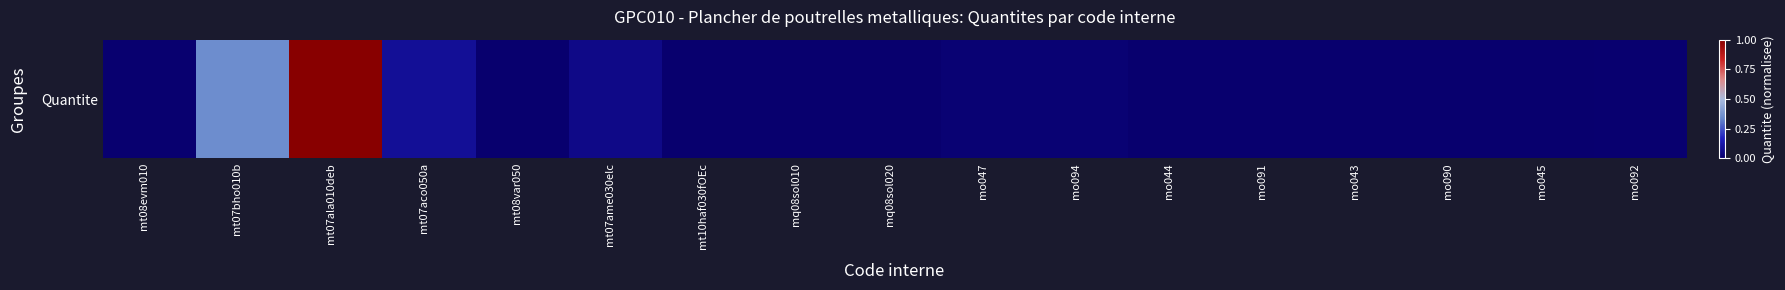

List the labels in order of value, smallest first.

mq08sol010, mq08sol020, mt08var050, mo045, mo043, mo090, mo044, mo091, mt10haf030fOEc, mt08evm010, mo092, mo047, mo094, mt07ame030elc, mt07aco050a, mt07bho010b, mt07ala010deb